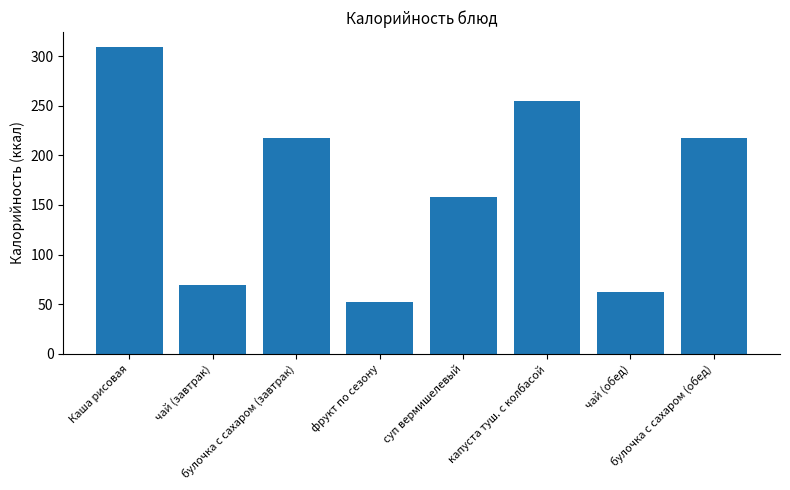

What is the sum of the values at булочка с сахаром (обед) and фрукт по сезону?

269.0